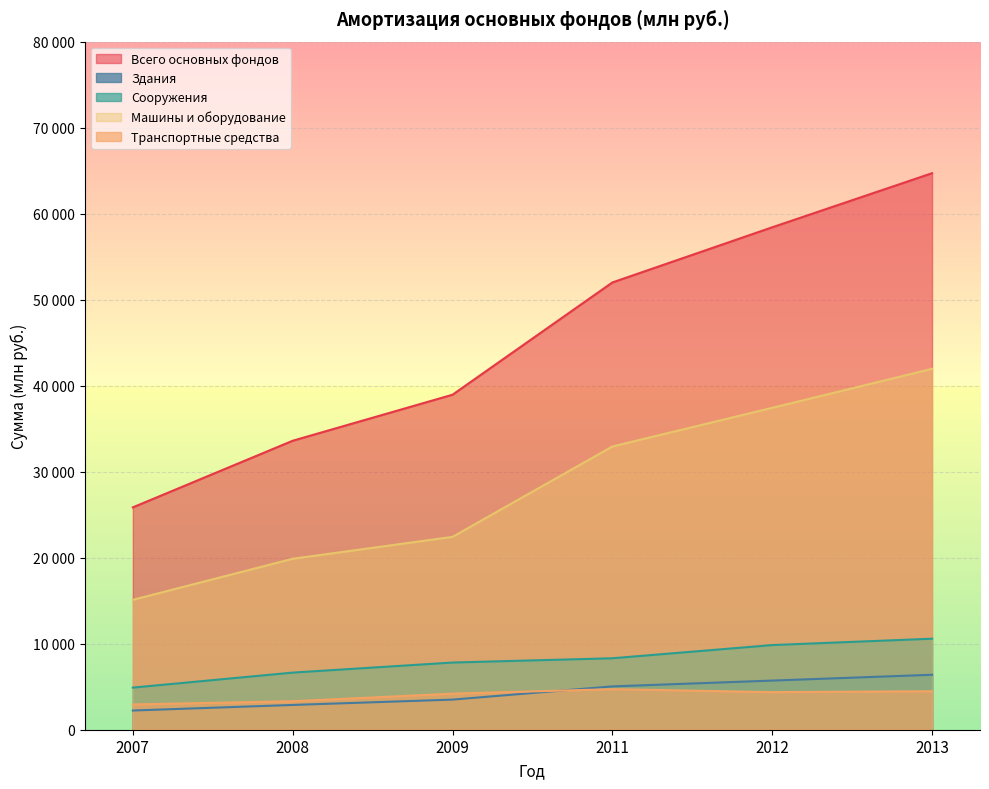

What are all the series names shown in the legend?

Всего основных фондов, Здания, Сооружения, Машины и оборудование, Транспортные средства